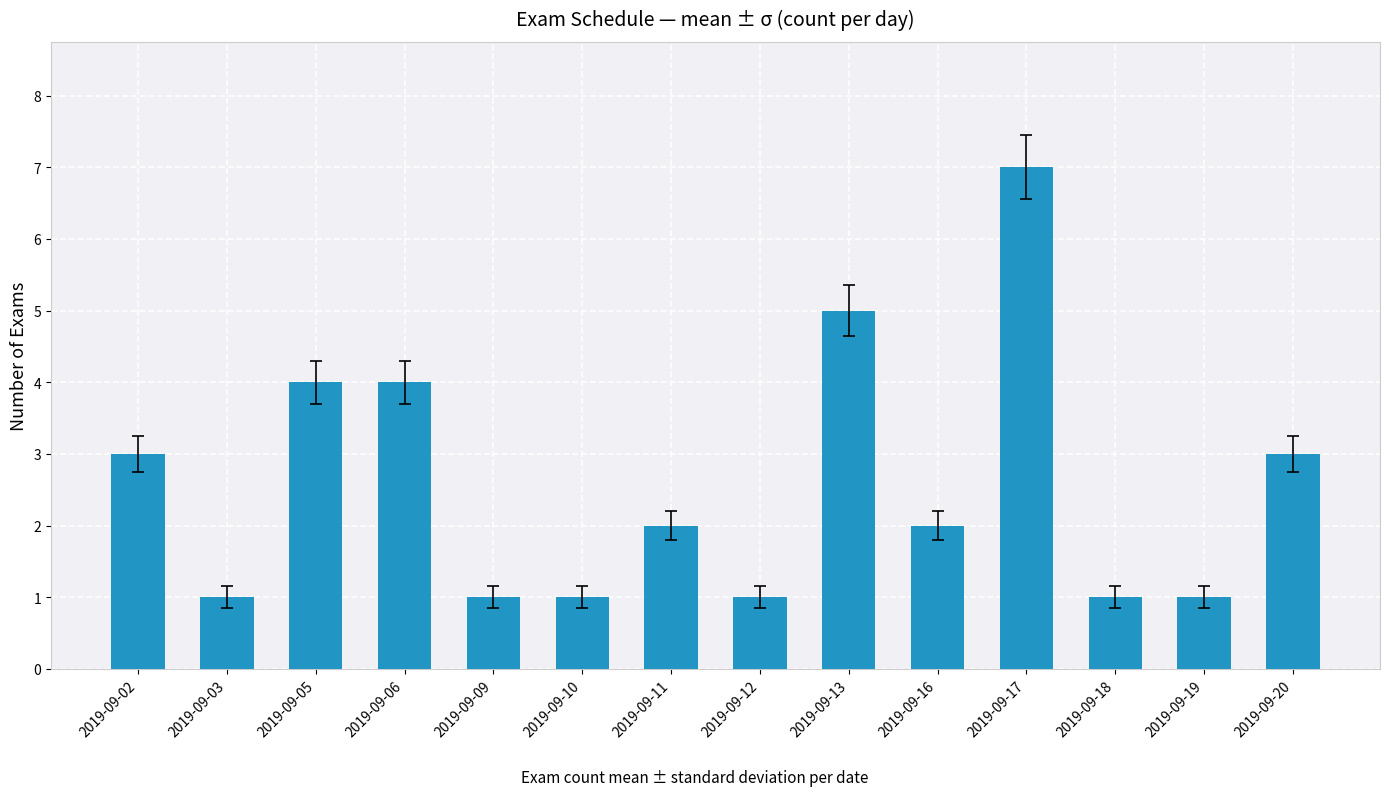

Count the number of data series in this chart.

1